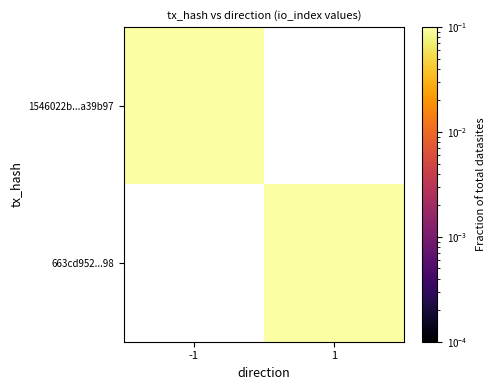

At which label is 1546022b...a39b97 closest to 0?

-1